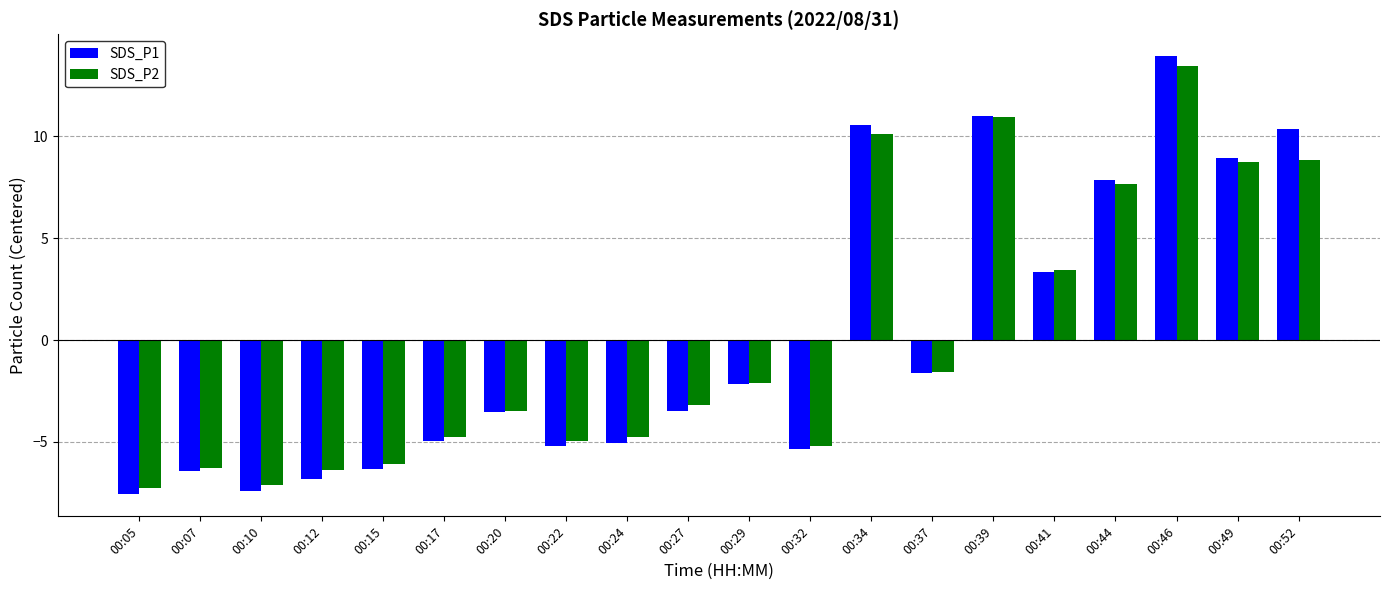

The SDS_P2 series shows -7.1 at 00:10. True or false?

True